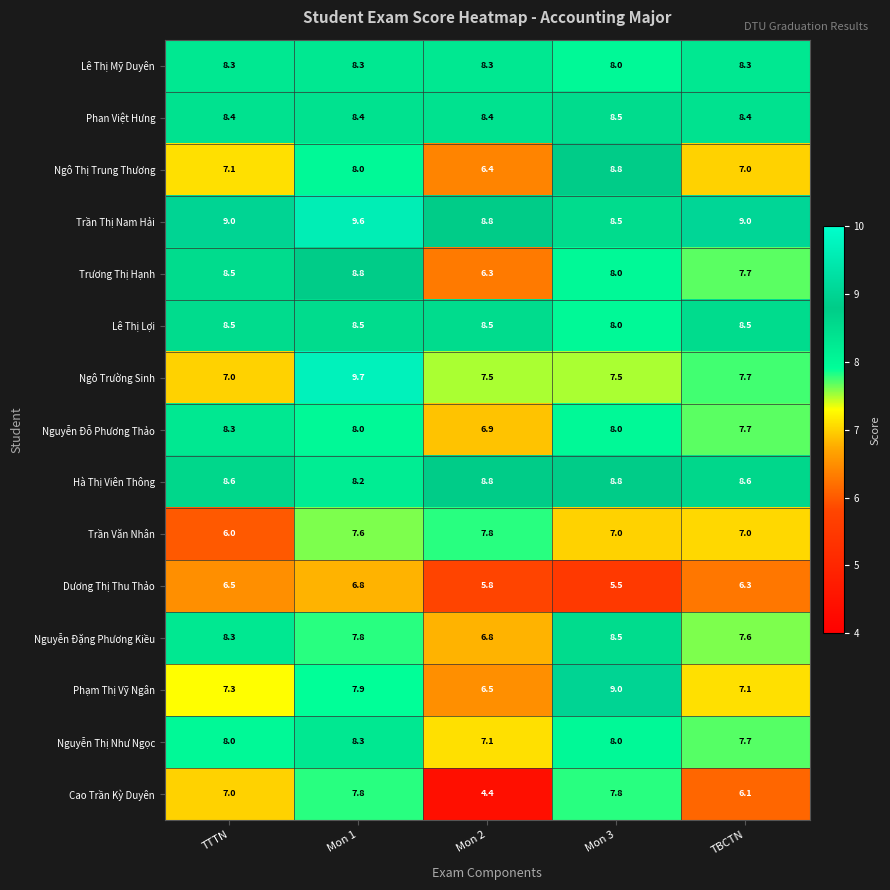

Which series has the widest spread of values?

Cao Trần Kỳ Duyên